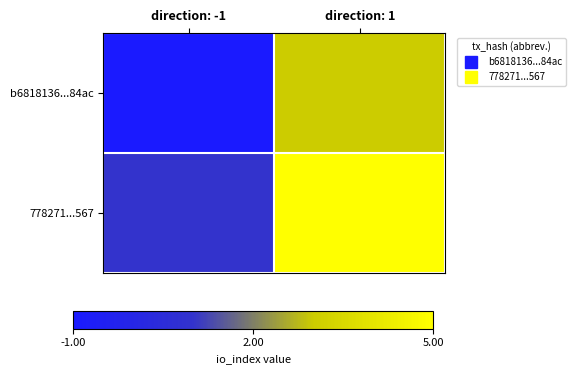

What is the spread (max minus min) of values at direction: 1?

2